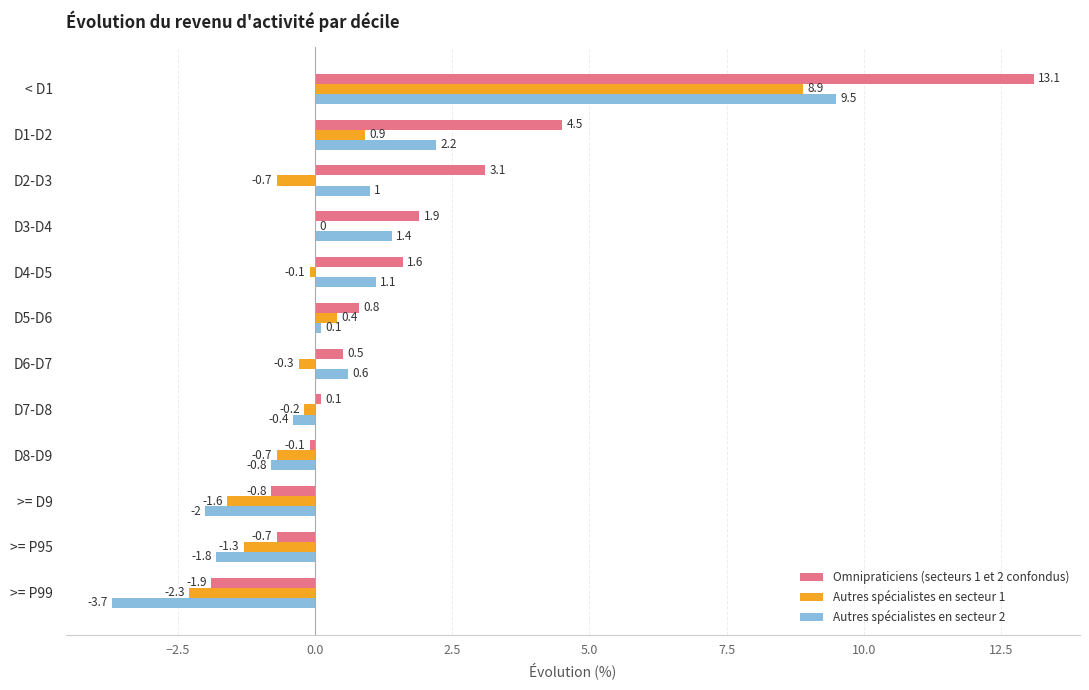

Where is Autres spécialistes en secteur 1 nearest to the value 3?

D1-D2